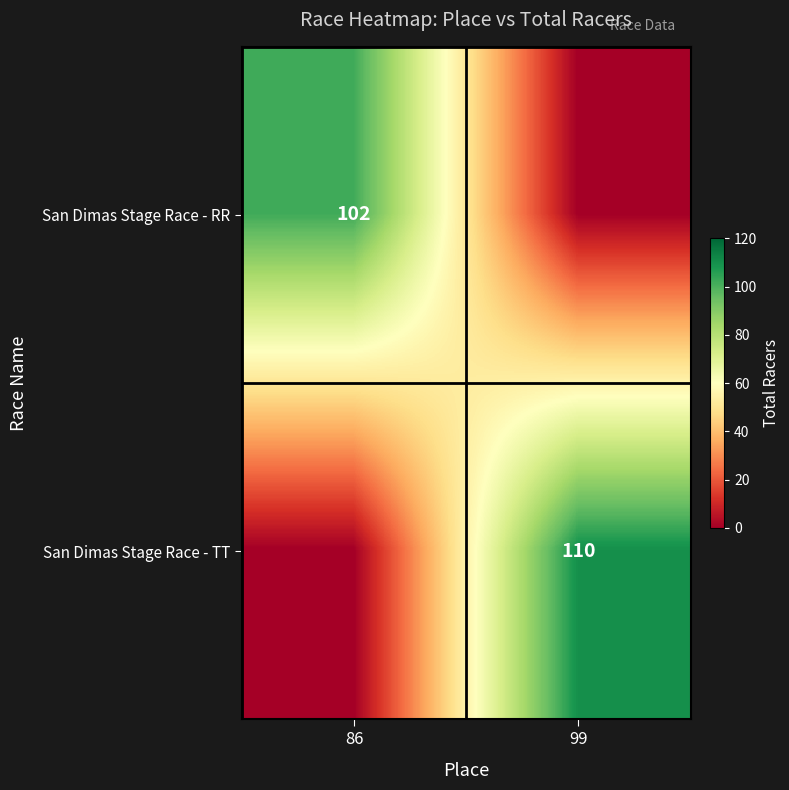

The value of San Dimas Stage Race - TT at 99 is 110. True or false?

True